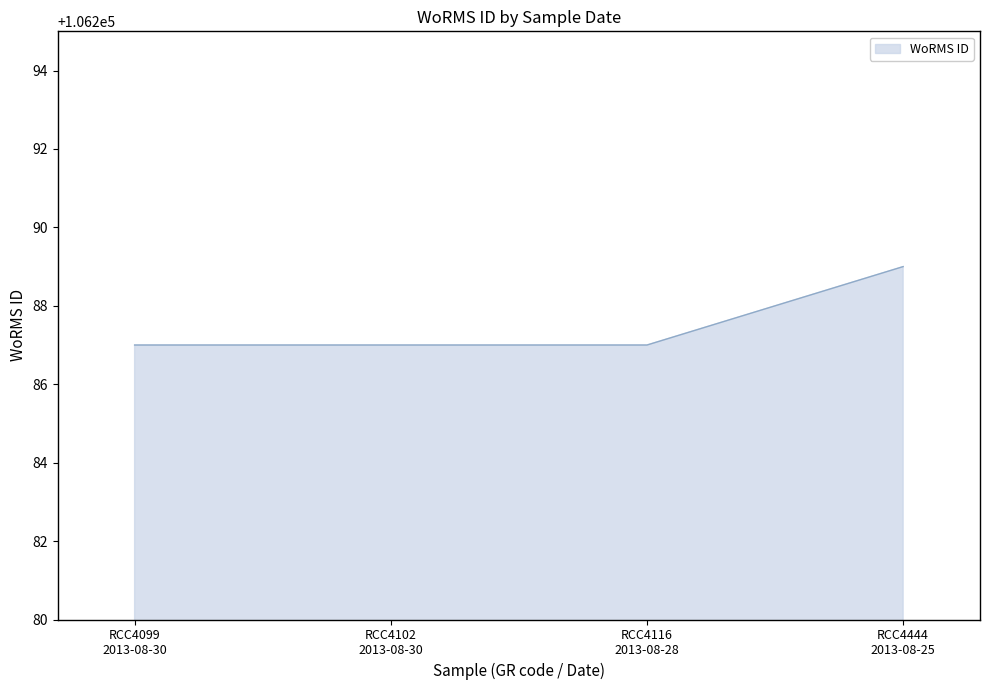

What is the smallest value displayed?

106287